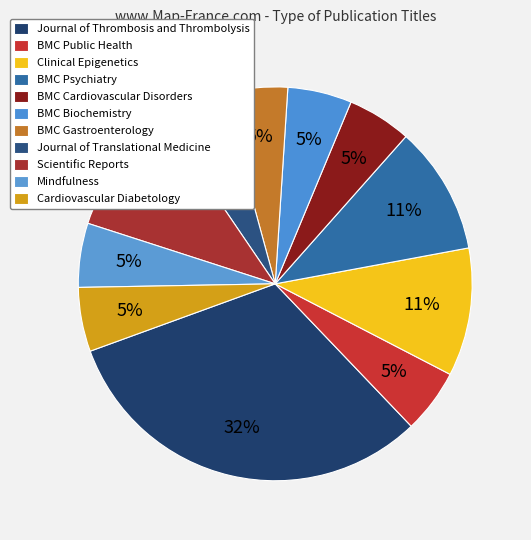

Is it true that BMC Psychiatry is 11% of the pie?

True